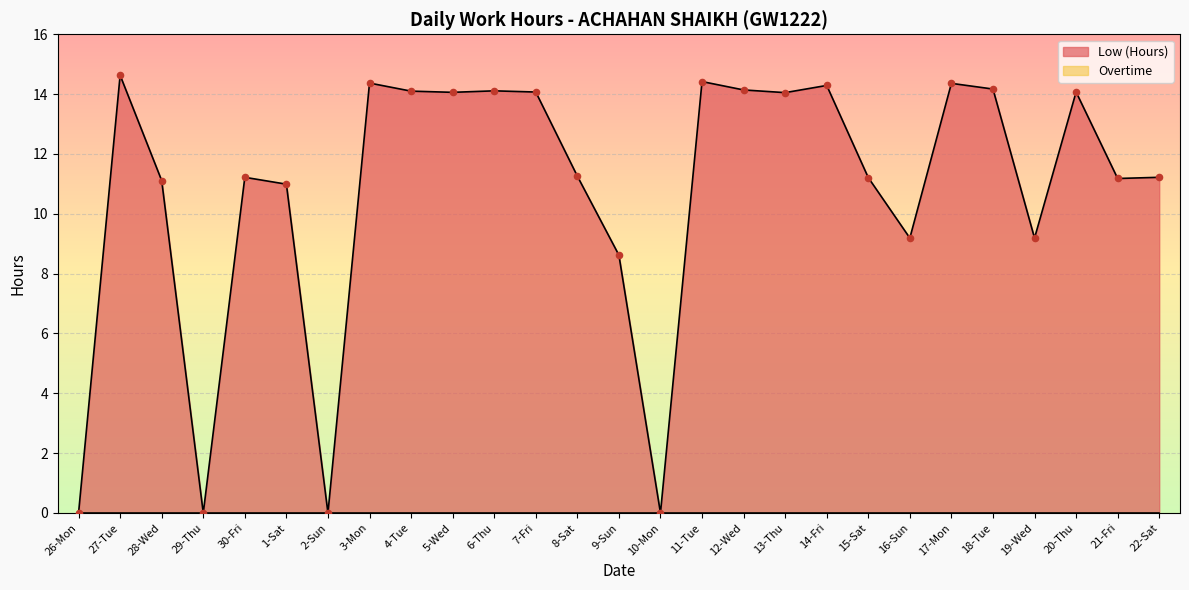

Which has a higher value, 28-Wed or 12-Wed?

12-Wed